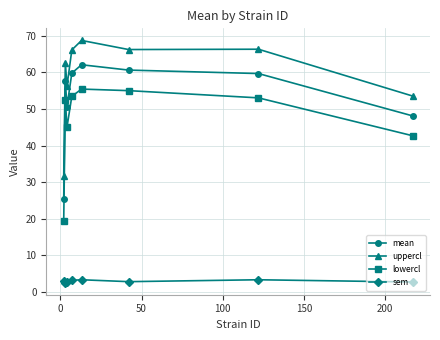

What is the difference between the maximum and minimum values in the mean series?

36.6